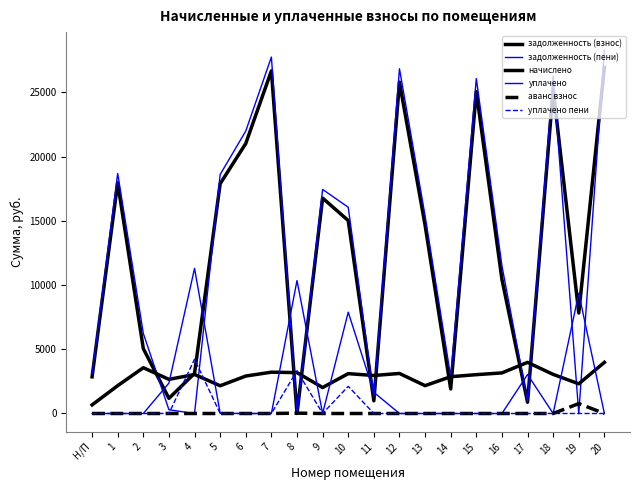

Is this an area chart (filled region under the line)?

No